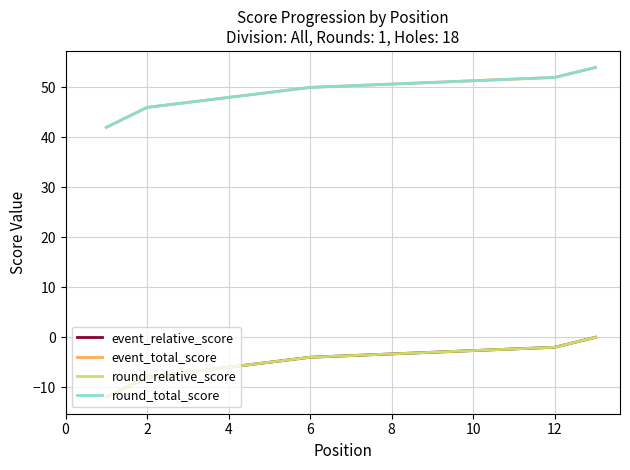

What are all the series names shown in the legend?

event_relative_score, event_total_score, round_relative_score, round_total_score